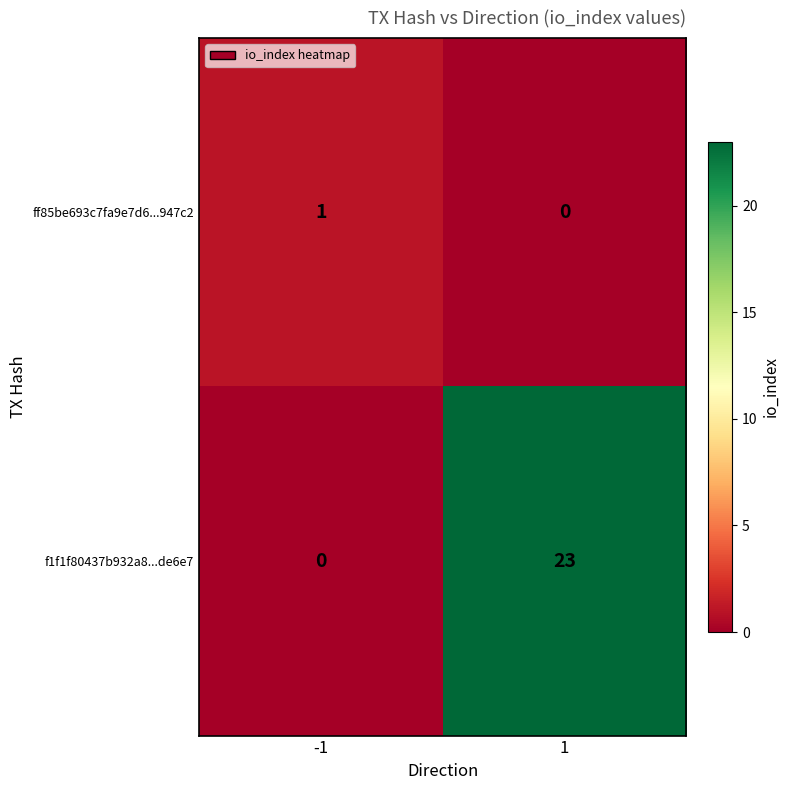

Read the f1f1f80437b932a8...de6e7 value at 1, to the nearest 10.

20